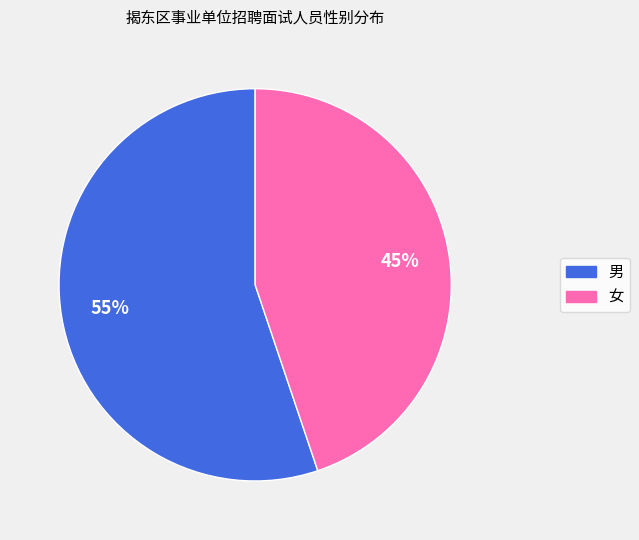

Does 男 represent more than half of the total?

Yes